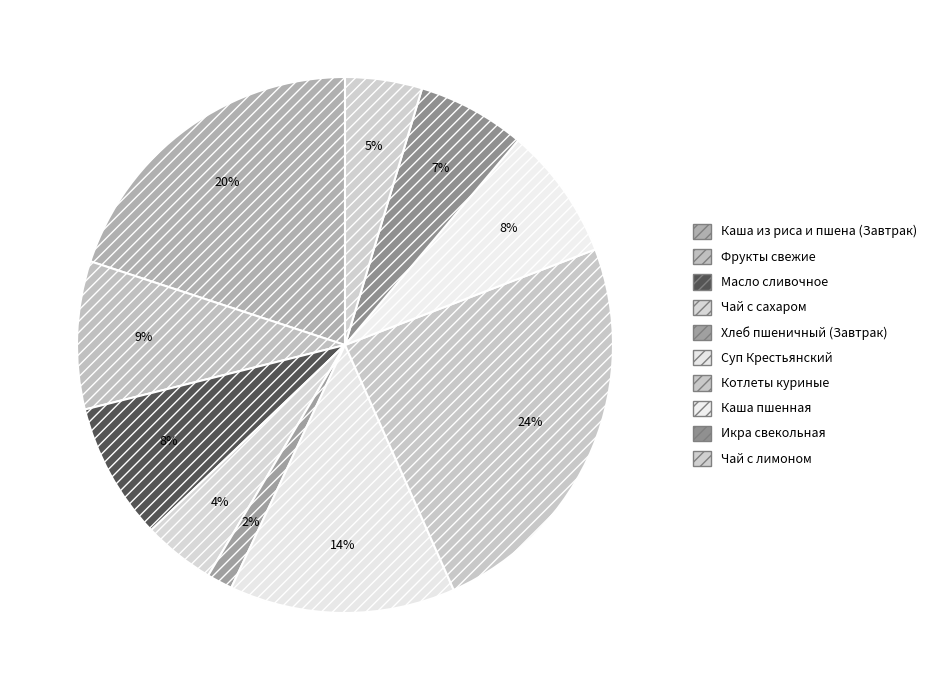

How many slices are in this pie chart?

10